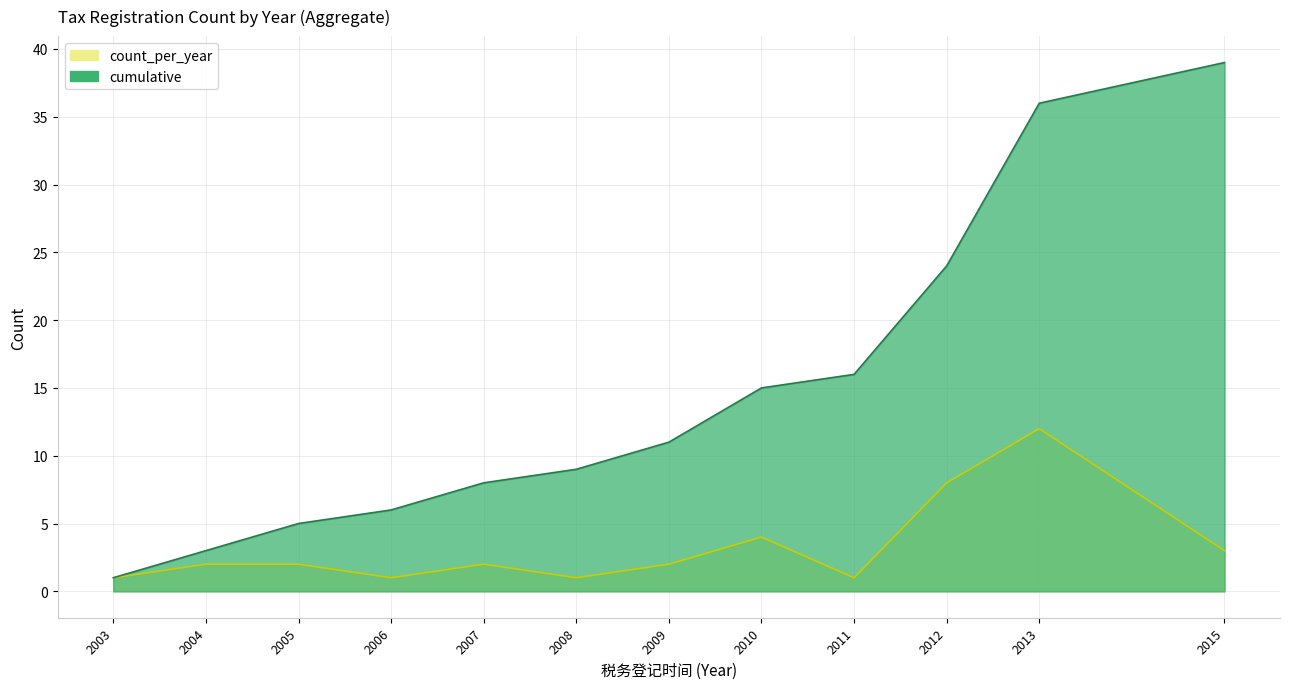

What is the approximate value of cumulative at 2004, to the nearest 5?

5